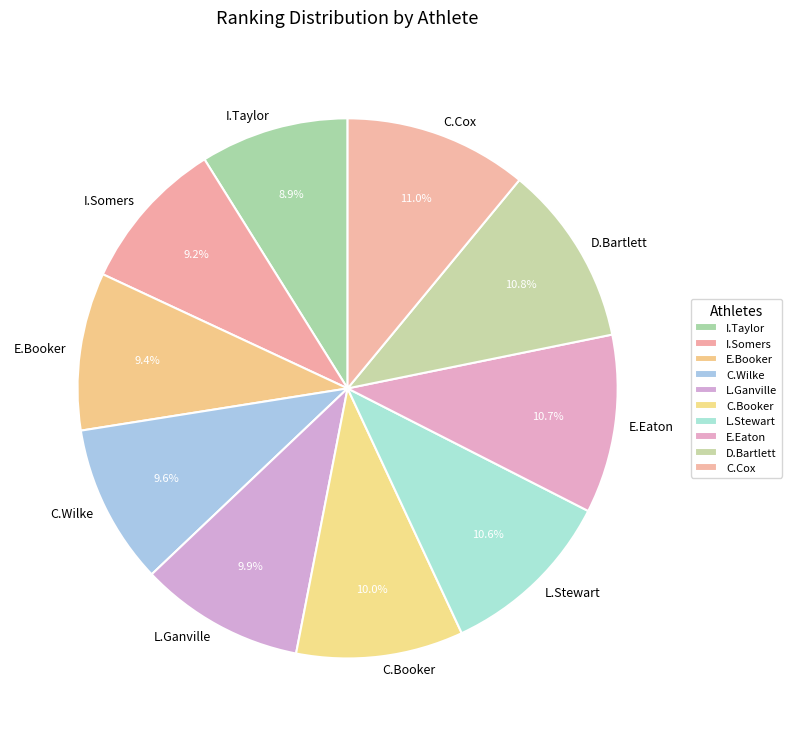

Does any single category account for the majority?

No